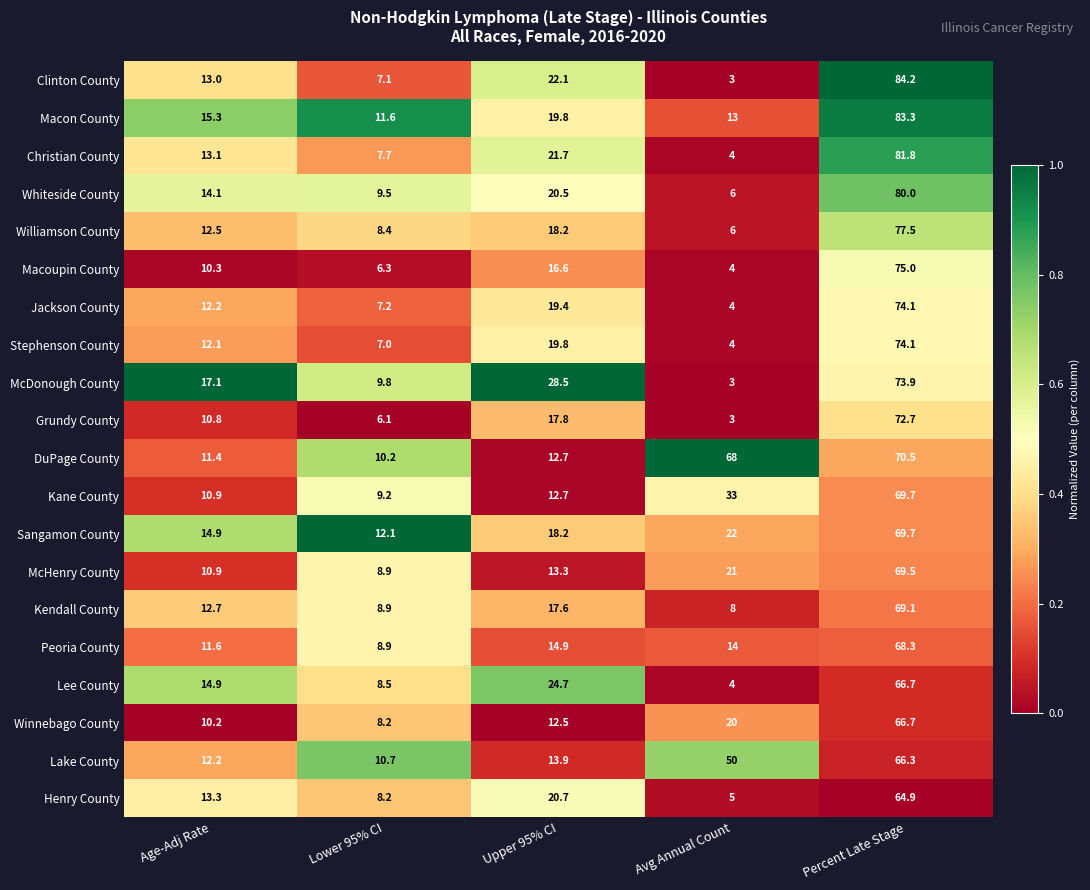

Which series has the widest spread of values?

Clinton County